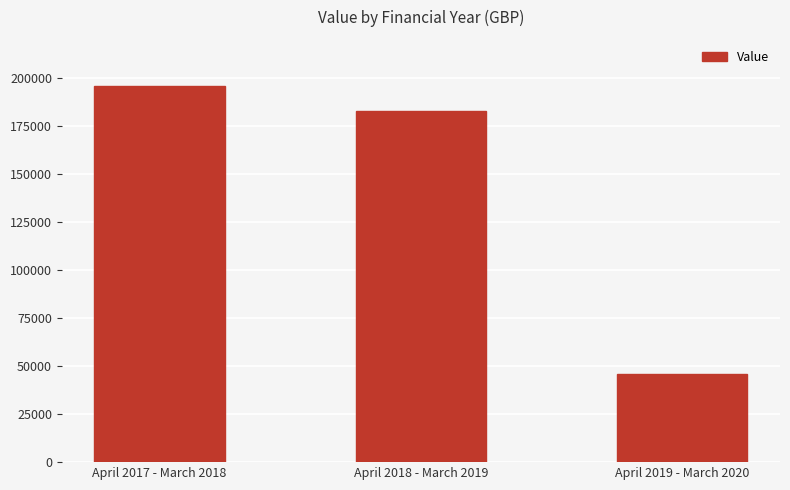

Reading left to right, what are all the values shown in this chart?

April 2017 - March 2018=195867.1	April 2018 - March 2019=183062.4	April 2019 - March 2020=45765.5